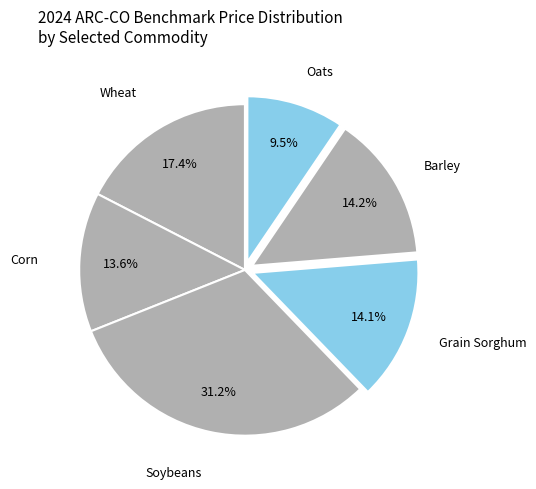

How many segments does this pie chart have?

6